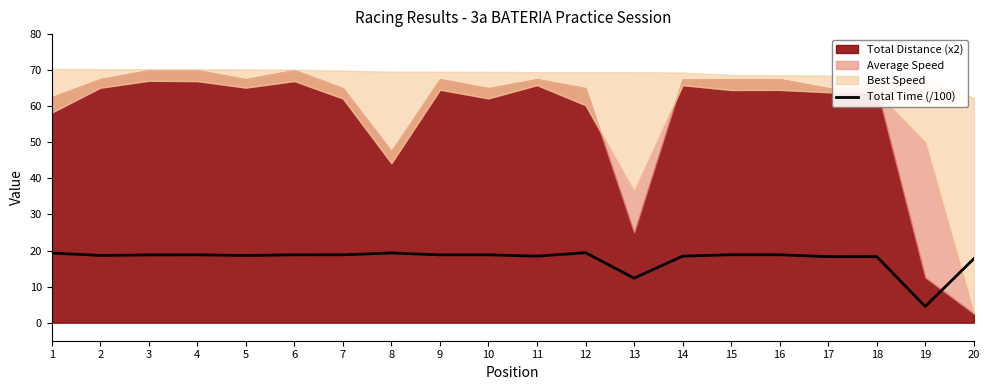

What is the minimum value for Total Time (/100)?

4.5